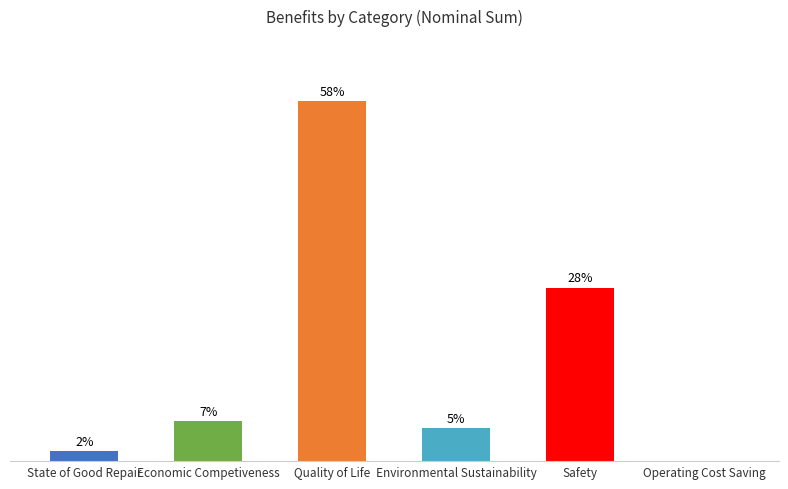

Where is the data nearest to the value 25504261?

Safety